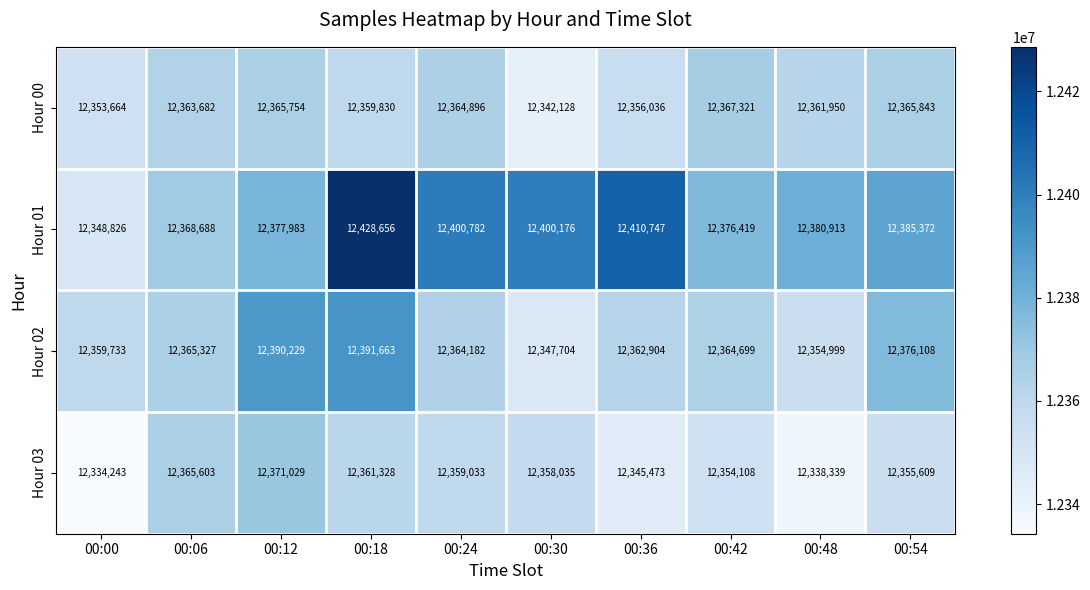

At which label does Hour 01 first exceed 12385372?

00:18